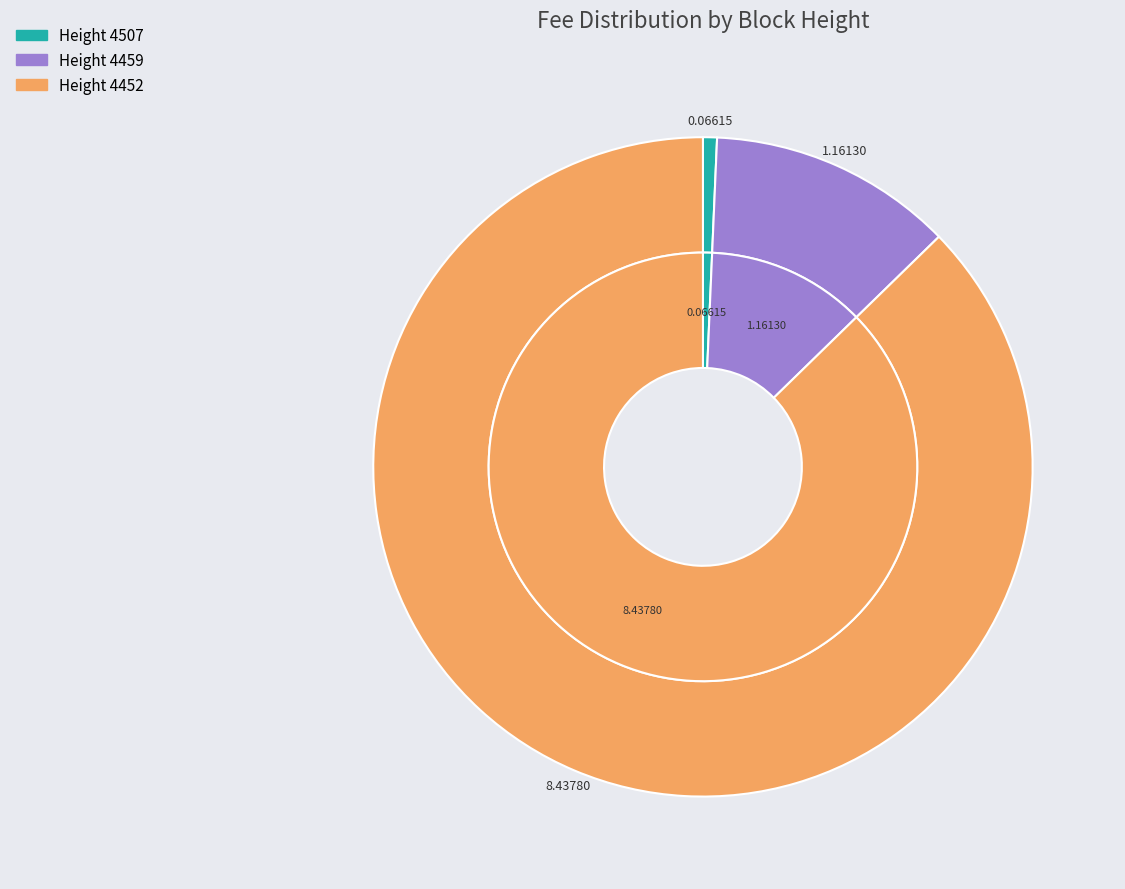

To the nearest percent, what is the average slice percentage?

33%